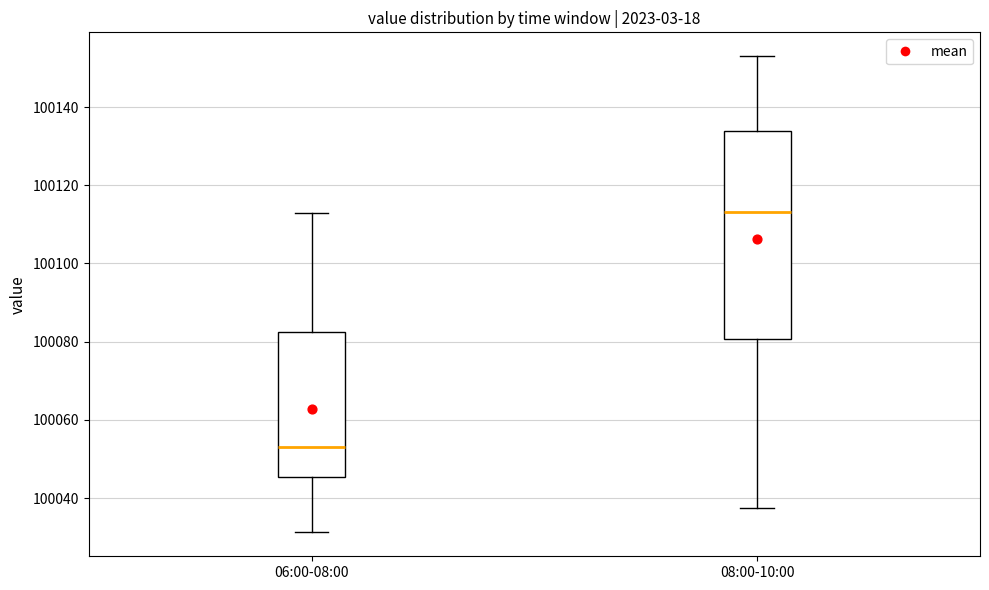

Where does the lower whisker of the box for 08:00-10:00 end on the y-axis? The values are not printed on the chart, so give them approximately, as read against the axis.

100038